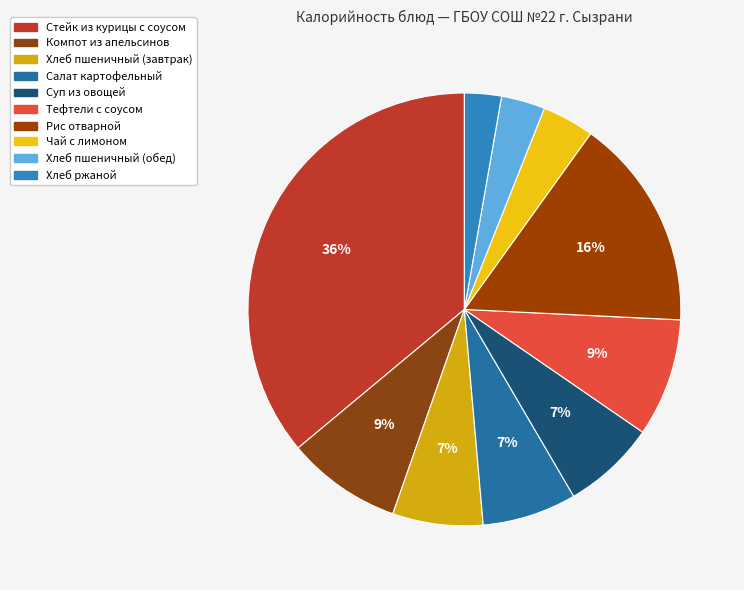

What is the ratio of the value at Суп из овощей to the value at Хлеб пшеничный (обед)?

2.1